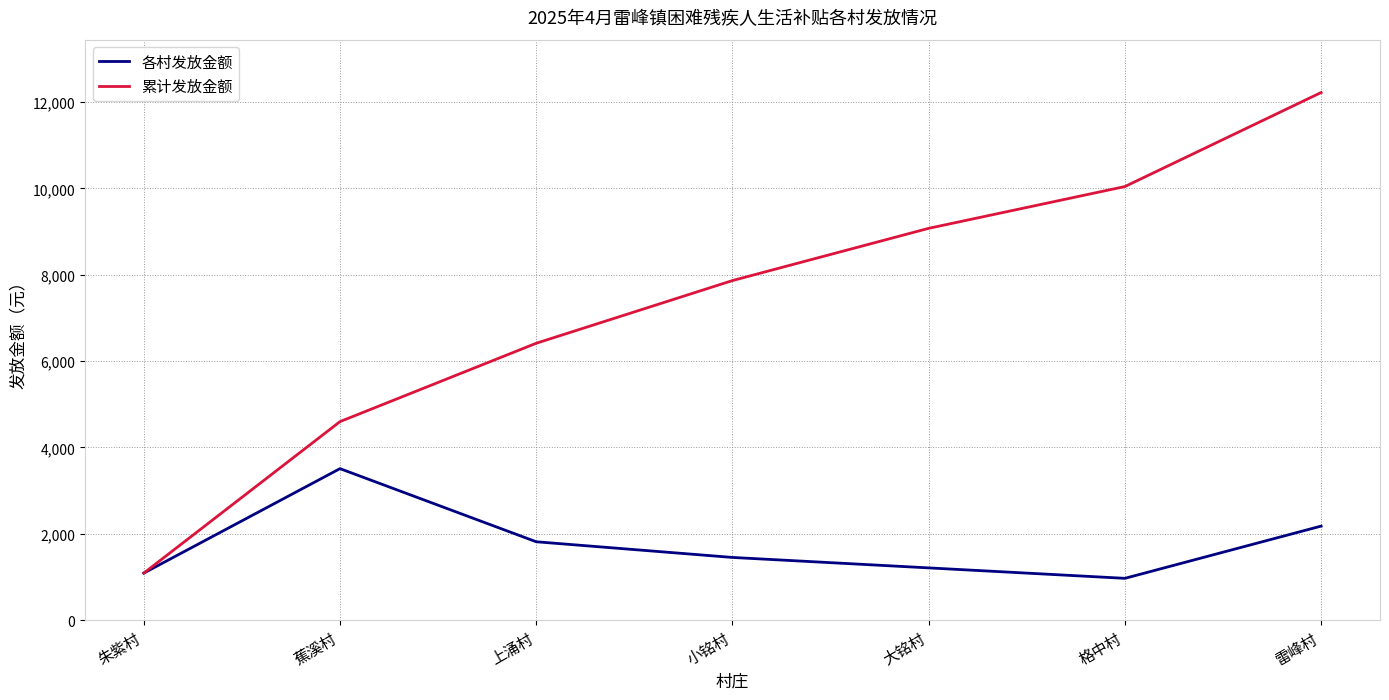

How many series are shown in this chart?

2